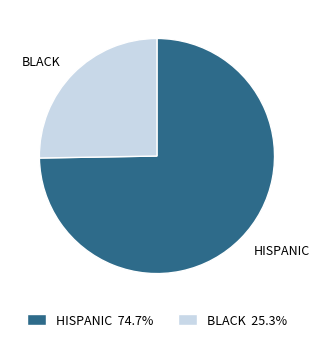

Count the number of slices in the pie.

2